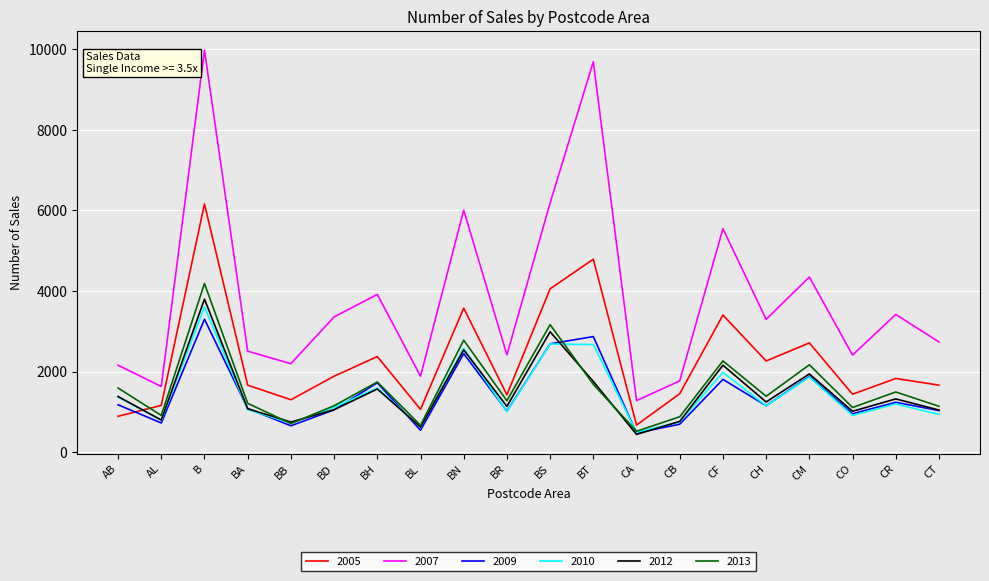

Which series ends up on top after the final intersection of 2010 and 2012?

2012